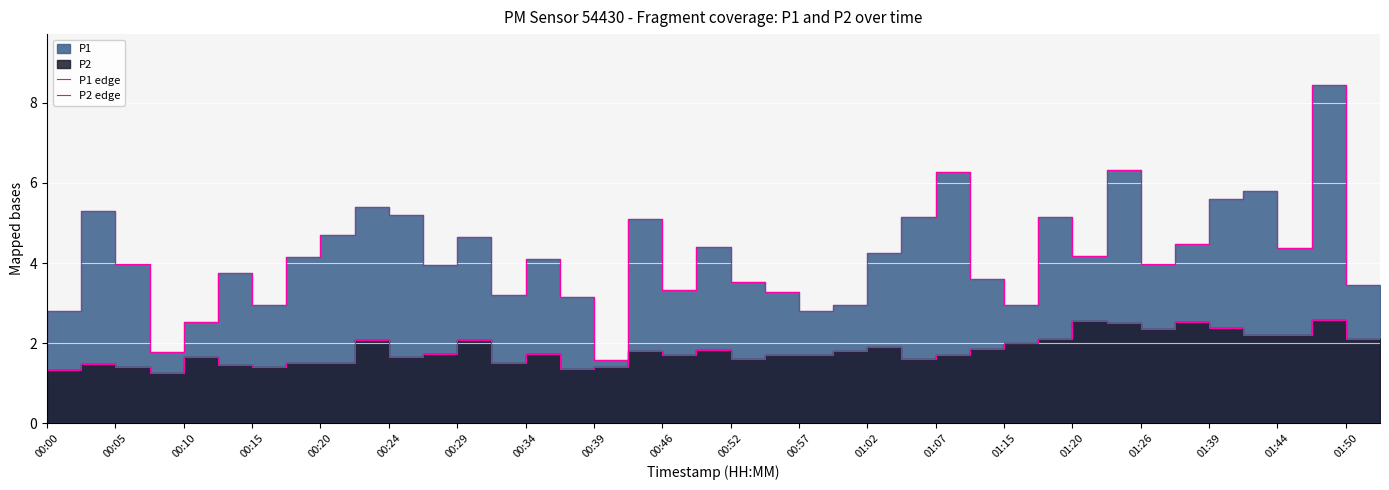

At how many categories does at least one series exceed 8?

1